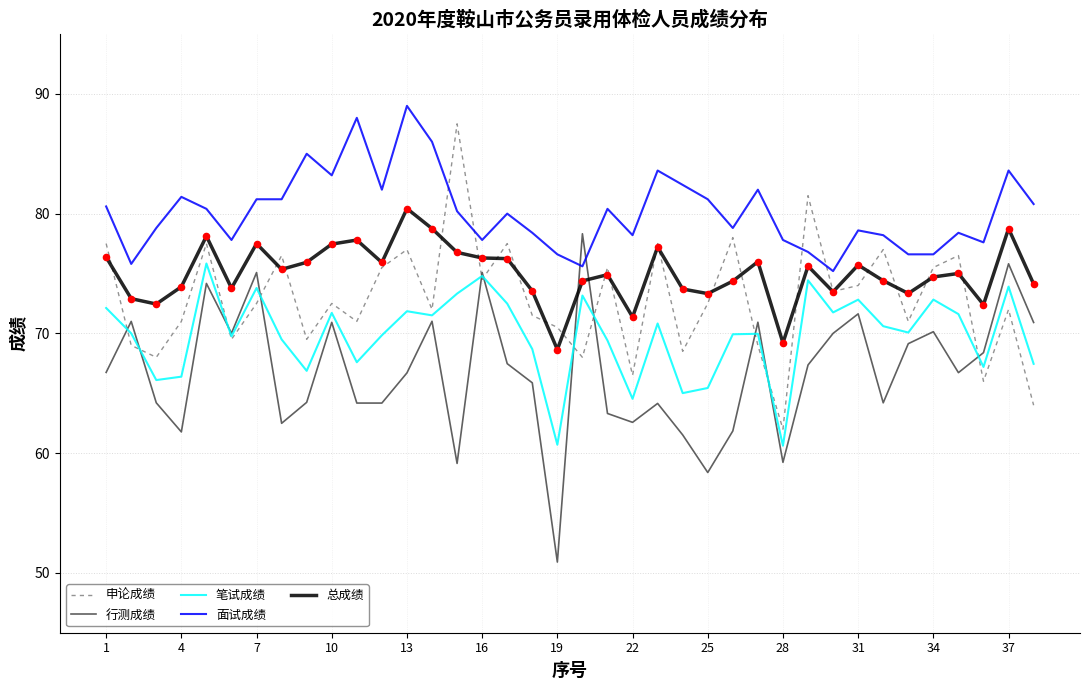

Which series has the largest total across all categories?

面试成绩